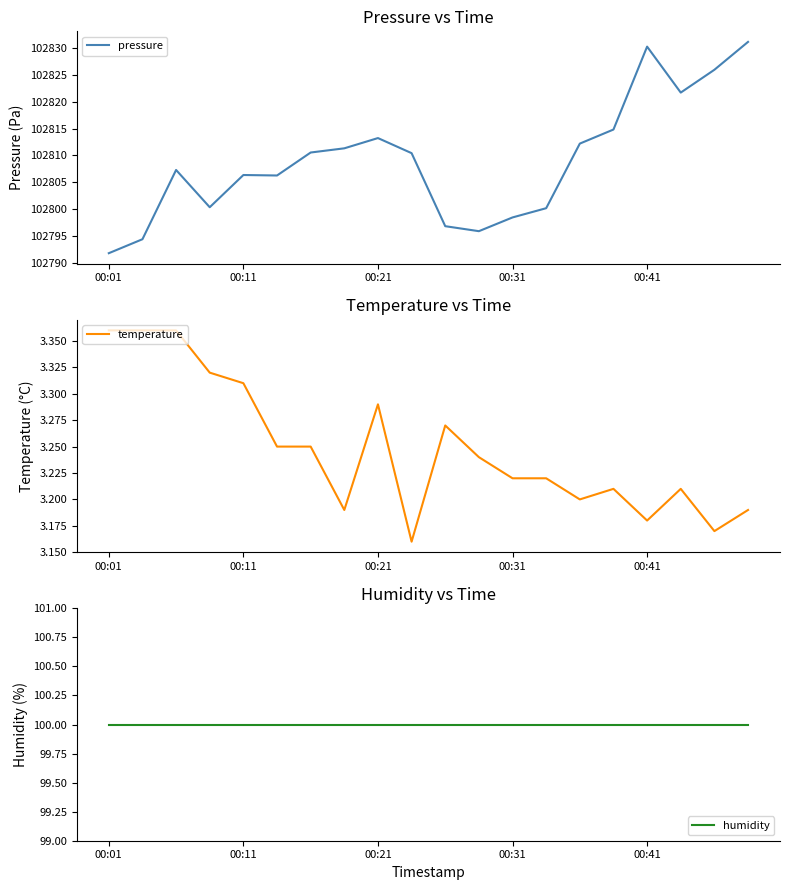

What is the lowest value of the pressure series?

102791.8